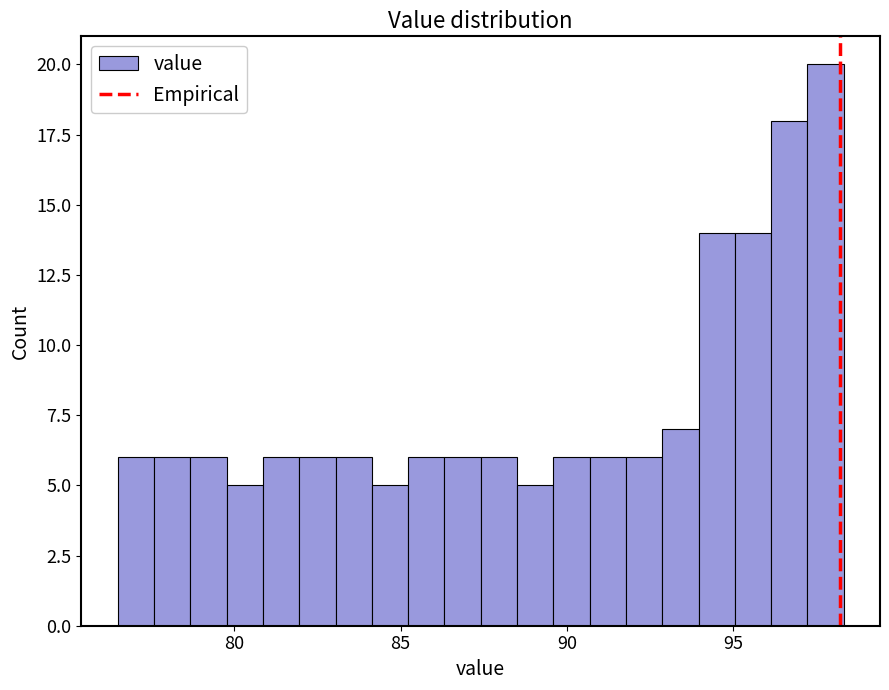

Around what value on the x-axis is the tallest bar? Give the approximate position of its centre, as read against the axis.

98.0